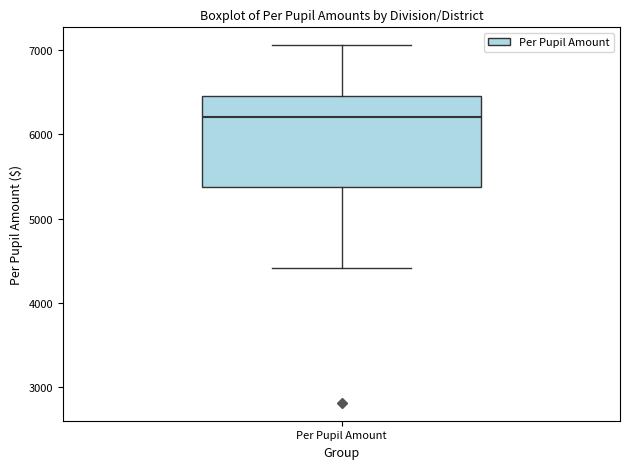

Read this box plot against the y-axis: the position of the median line, the range covered by the box, and the ends of both whiskers. The values are not printed on the chart, so give them approximately, as read against the axis.

median 6200, box 5400 to 6500, whiskers 4400 to 7100